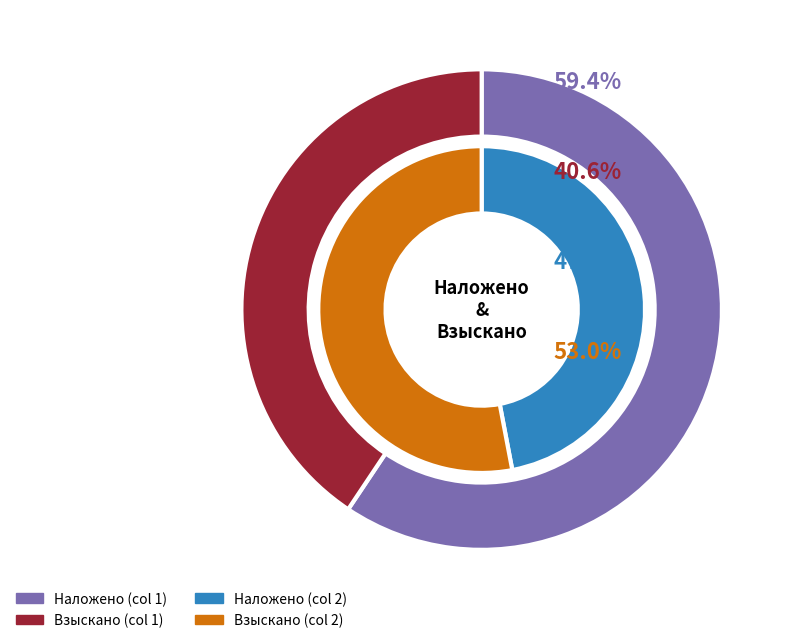

How many slices are in this pie chart?

2